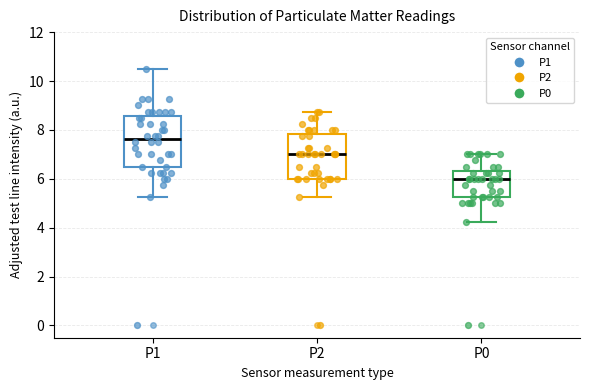

Where does the lower whisker of the box for P0 end on the y-axis? The values are not printed on the chart, so give them approximately, as read against the axis.

4.2